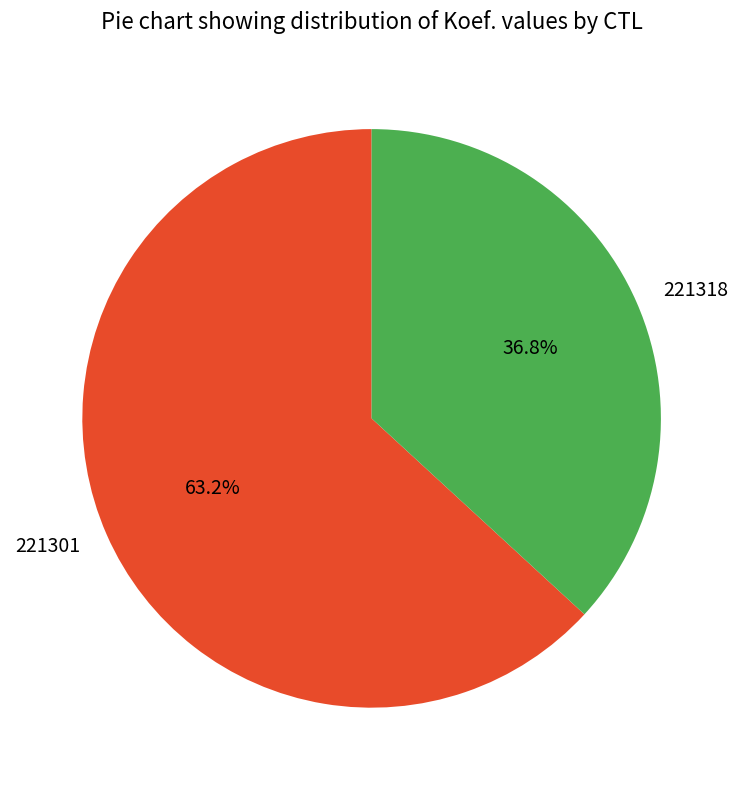

What percentage is the 221318 slice, to the nearest percent?

37%